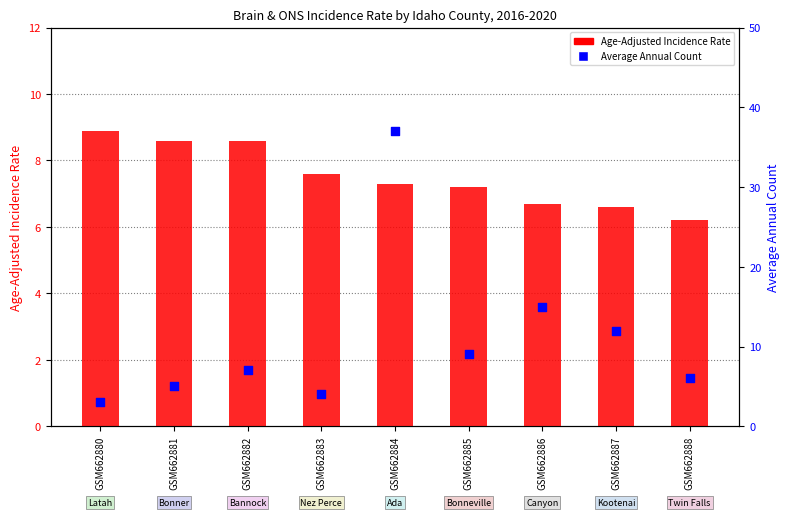

At which category is the sum across all series the highest?

GSM662884